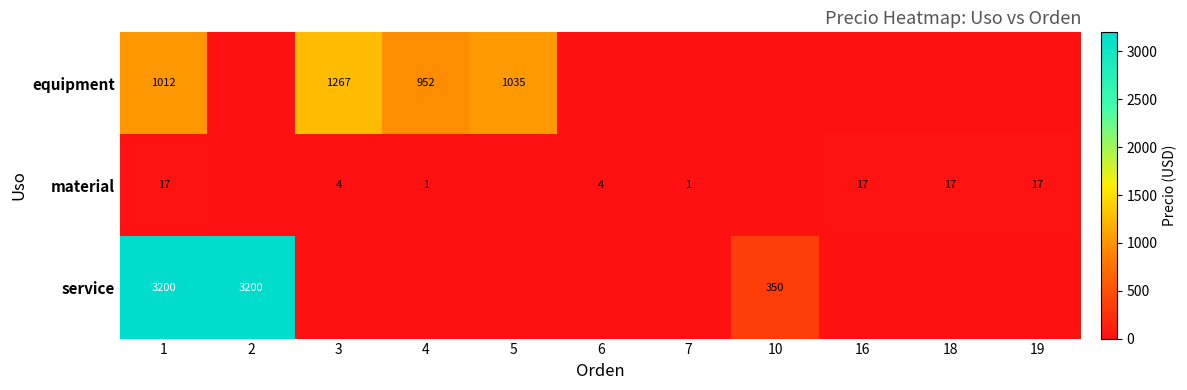

The value of material at 19 is 25. True or false?

False